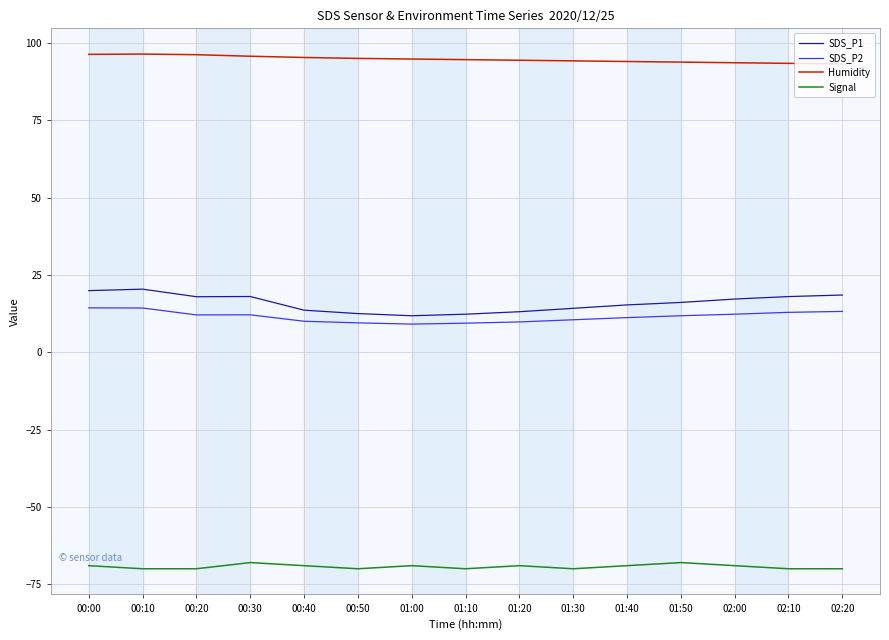

What is the greatest value displayed?

96.4